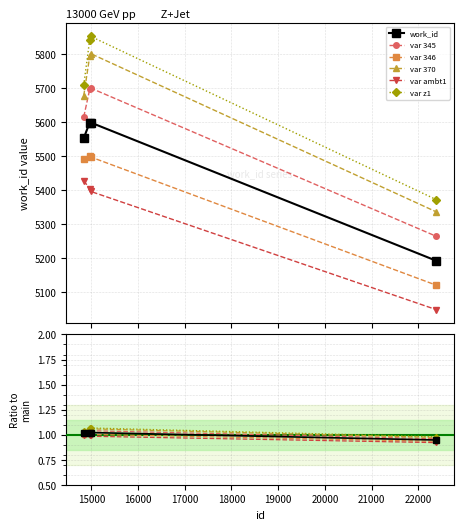

List the labels in order of value, smallest first.

22381, 14835, 14963, 14983